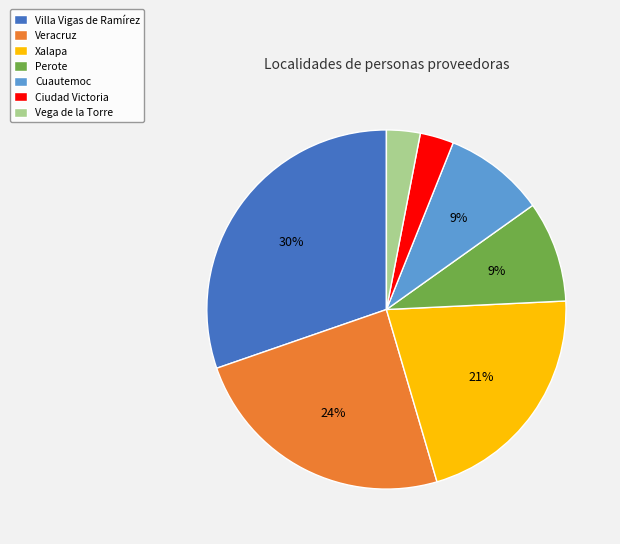

How many segments does this pie chart have?

7